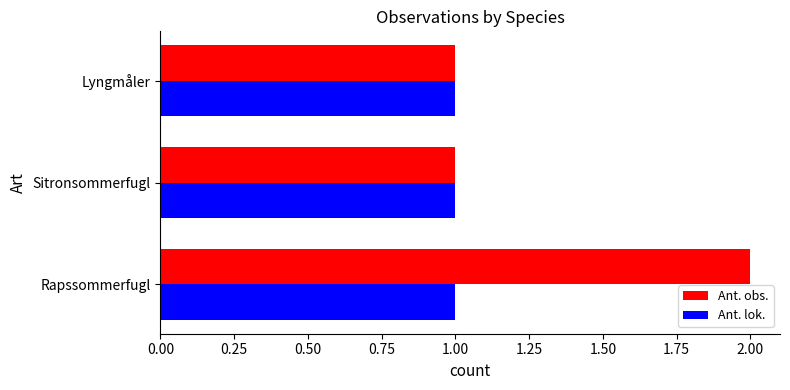

What is the sum of all Ant. lok. values?

3